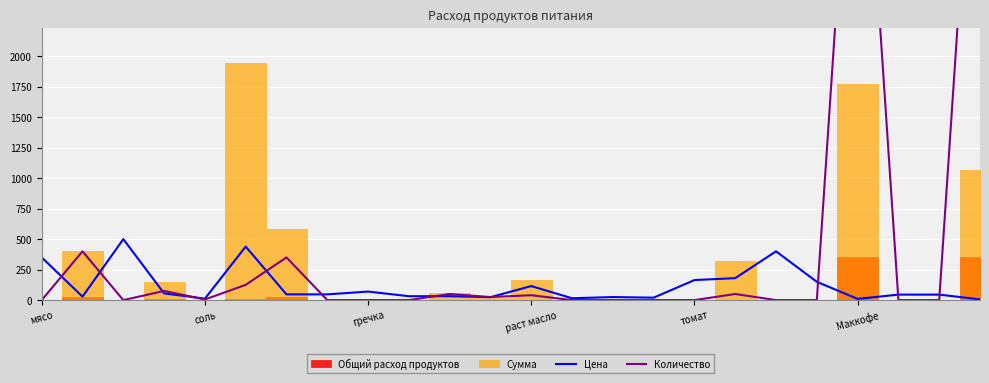

After their last crossing, which series has the higher values: Количество or Цена?

Количество